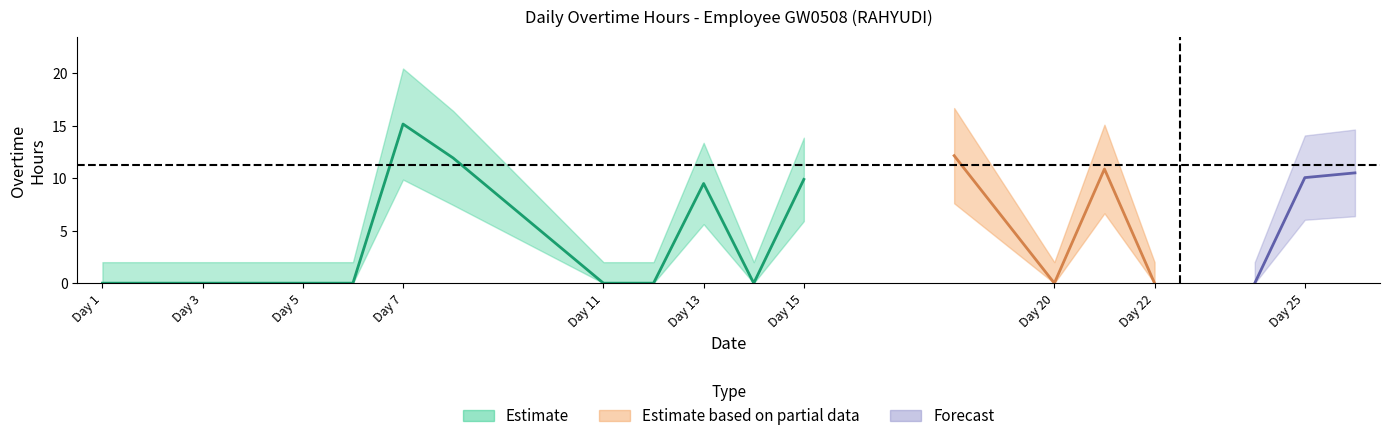

The chart shows a value of 6.7 at 4. True or false?

False